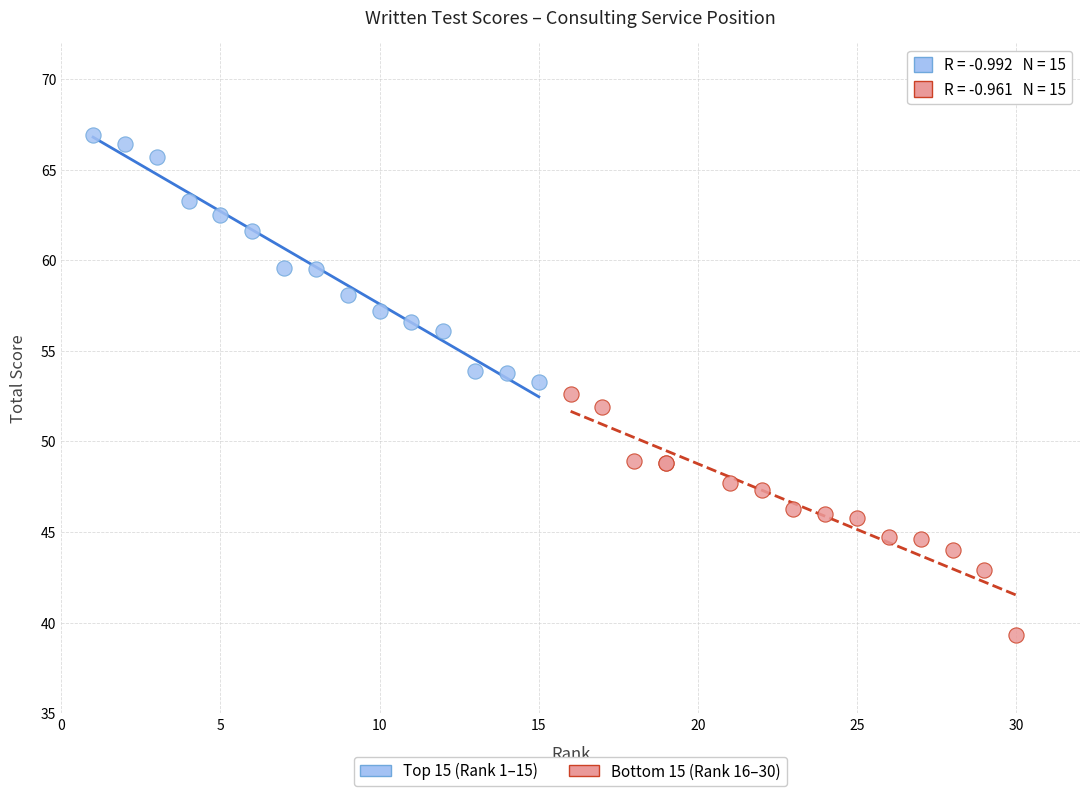

What are all the series names shown in the legend?

Top 15 (Rank 1–15), Bottom 15 (Rank 16–30)